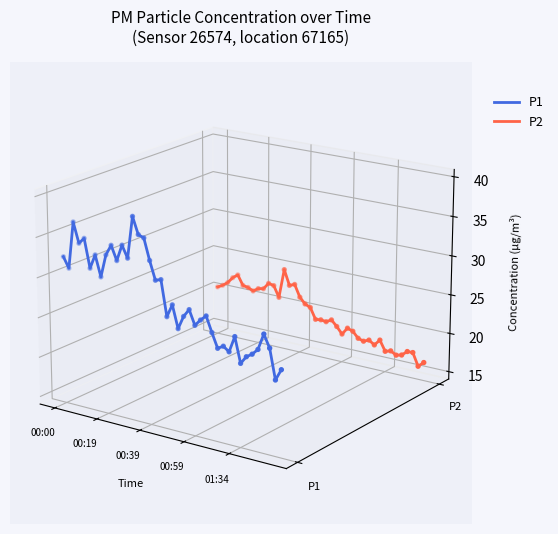

Which series contains the lowest Y value?

P1